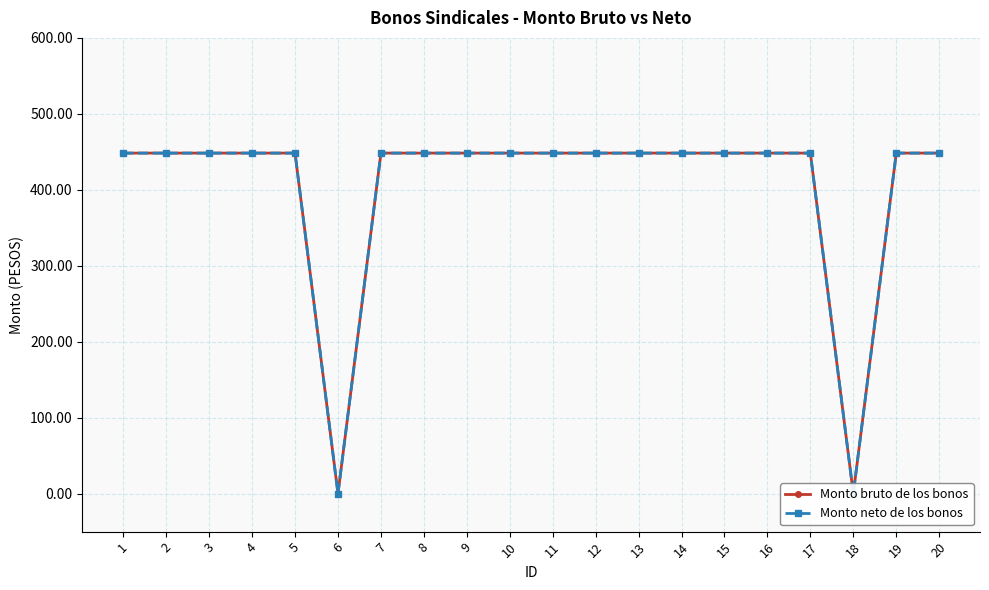

What is the value of the Monto bruto de los bonos point at the 4th from the left?

448.3